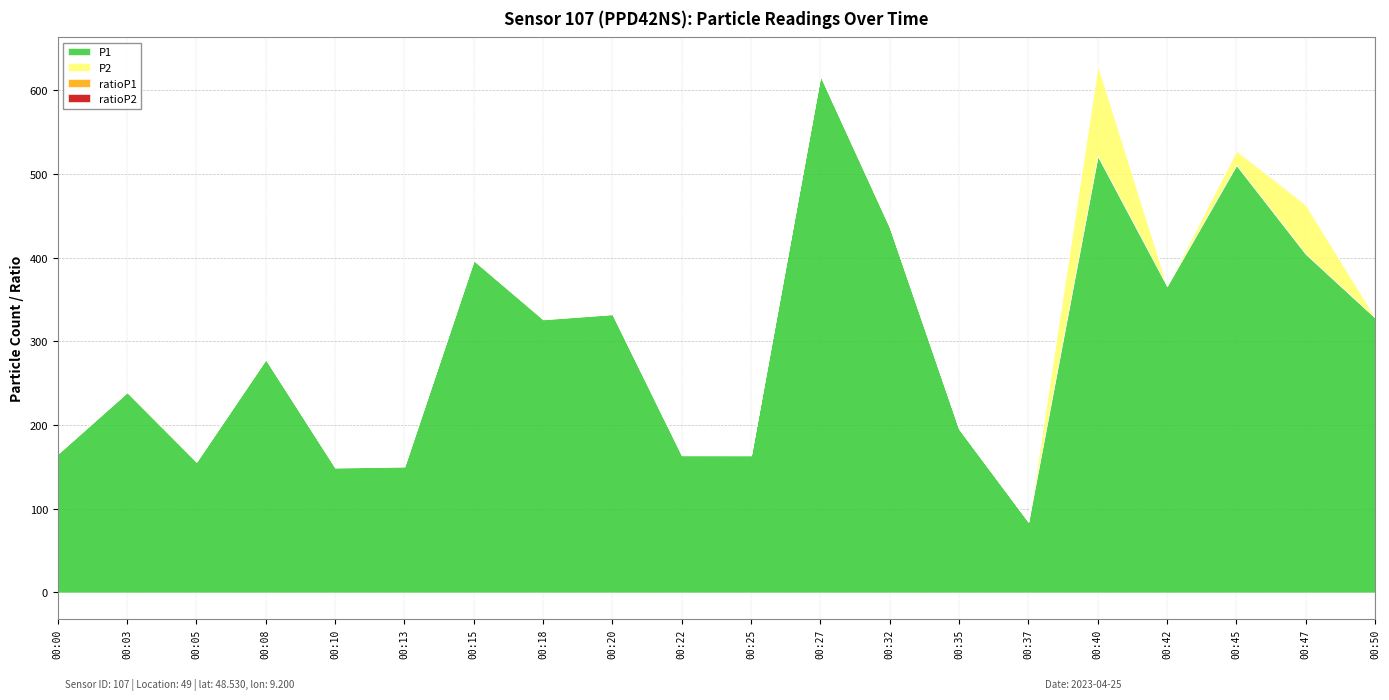

The ratioP1 series shows 0.3 at 00:10. True or false?

True